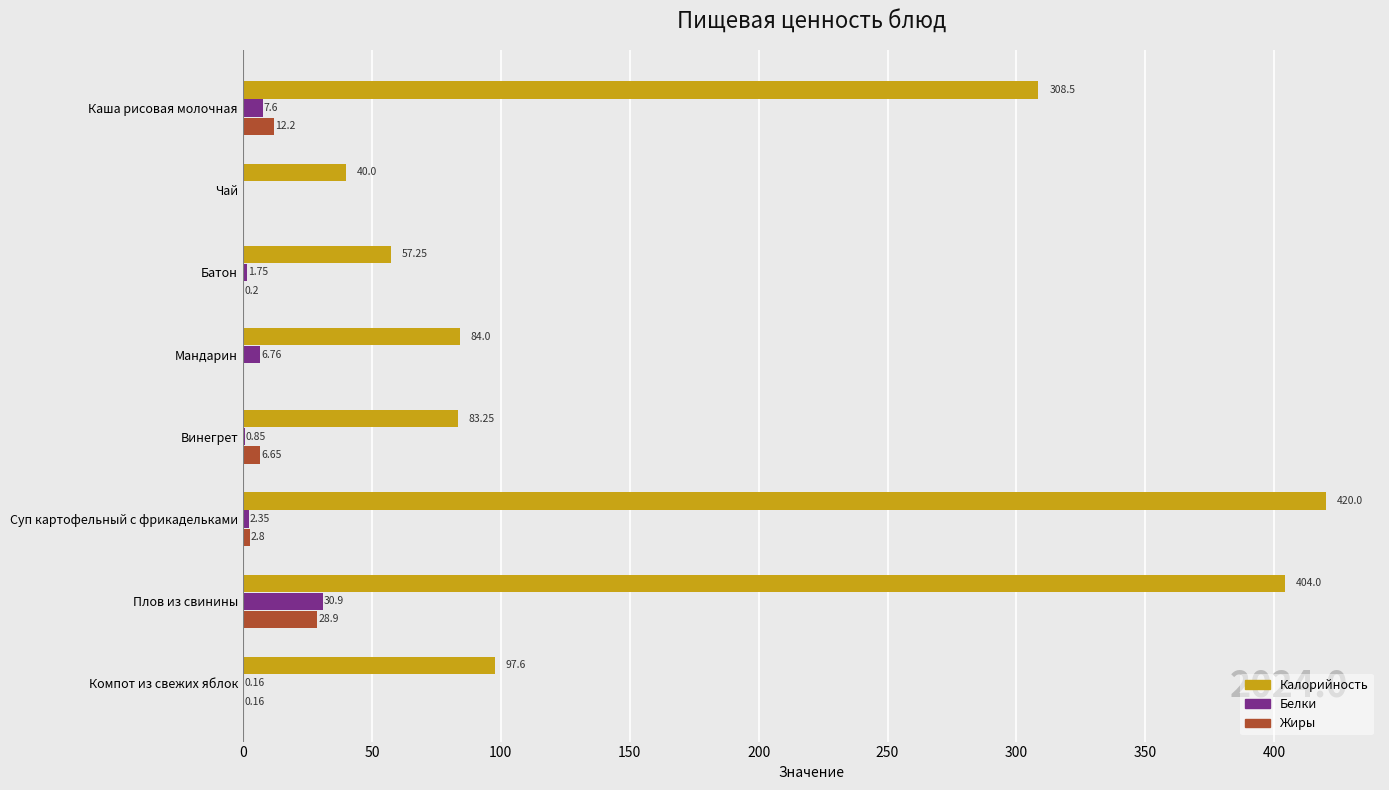

What is the sum of the Жиры values at Каша рисовая молочная and Батон?

12.4